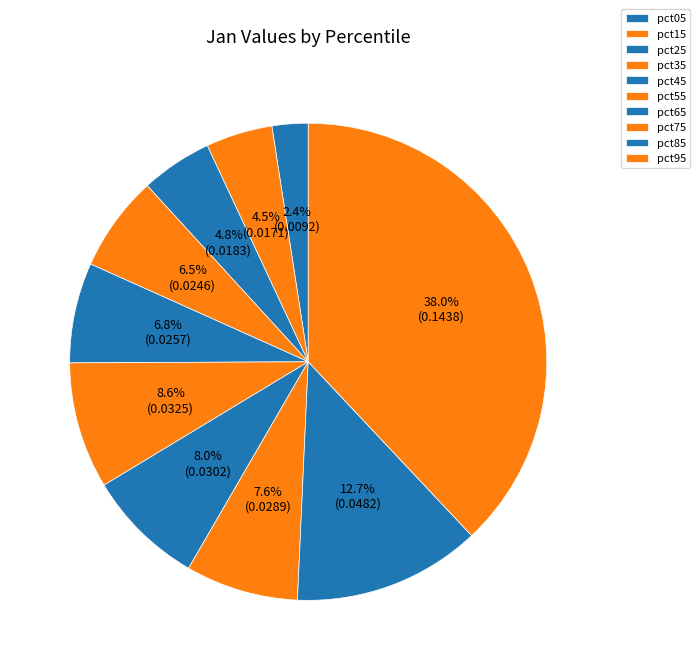

To the nearest percent, what portion does pct95 represent?

38%